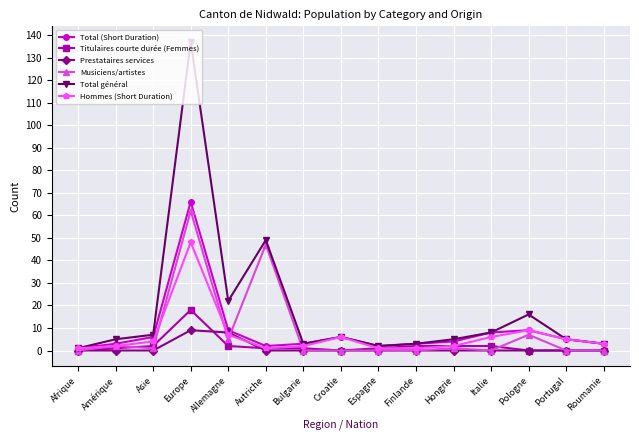

What is the spread (max minus min) of values at Croatie?

6